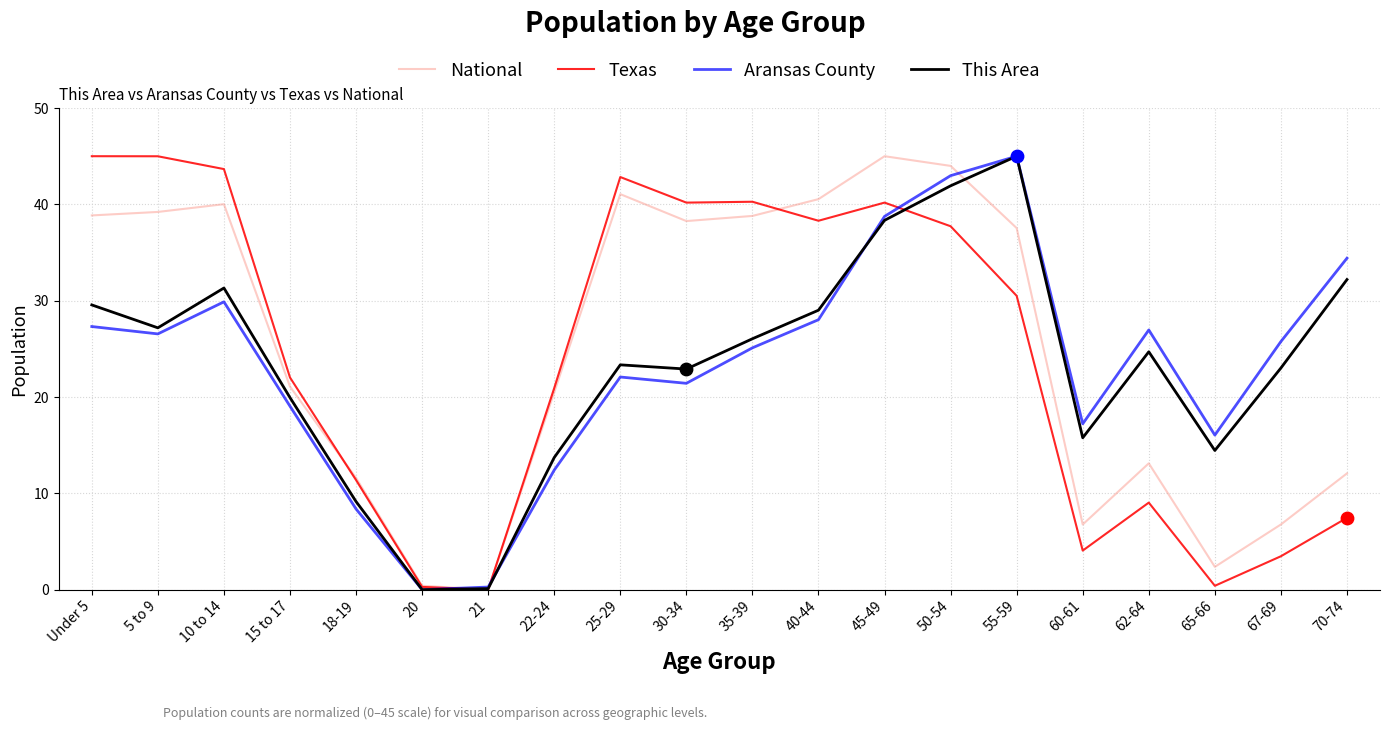

Which series has the largest total across all categories?

National